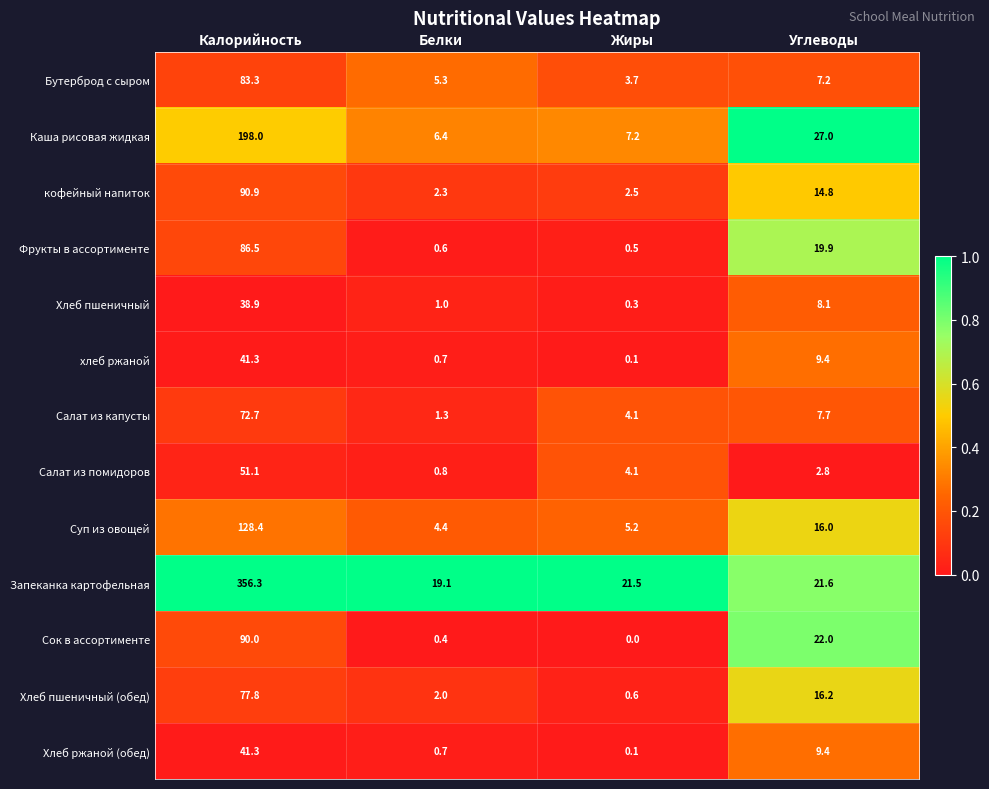

Is it true that Сок в ассортименте equals 22.0 at Углеводы?

True